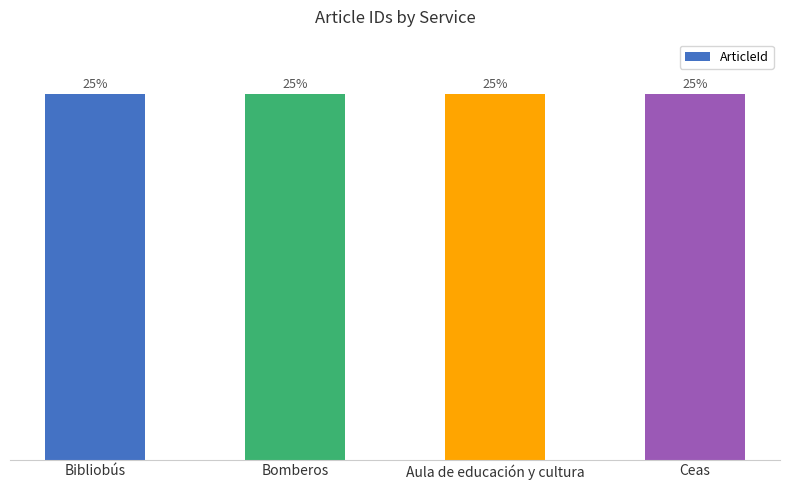

What is the label of the 2nd bar from the right?

Aula de educación y cultura